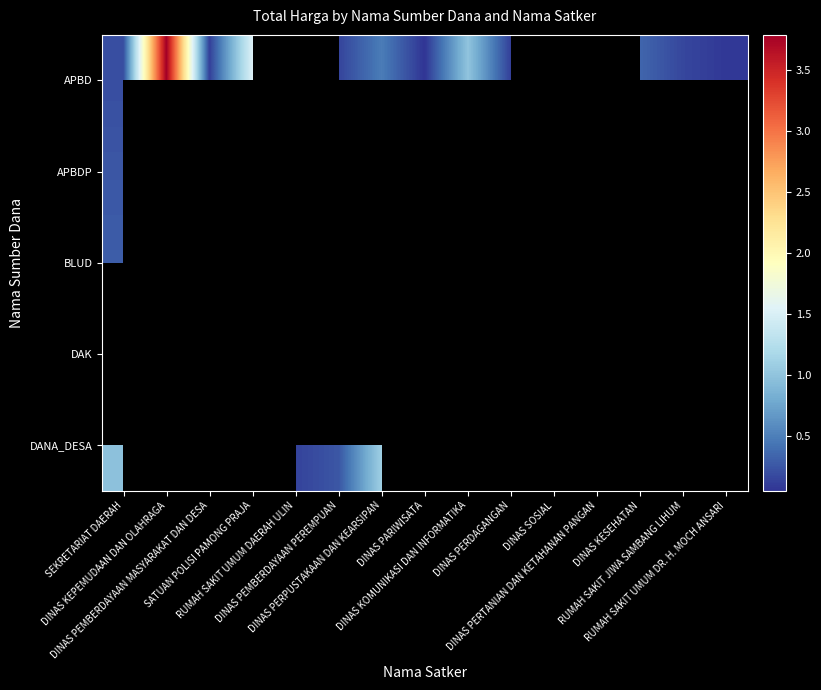

Rank the series by their average value, from lowest to highest.

APBD, APBDP, BLUD, DAK, DANA_DESA